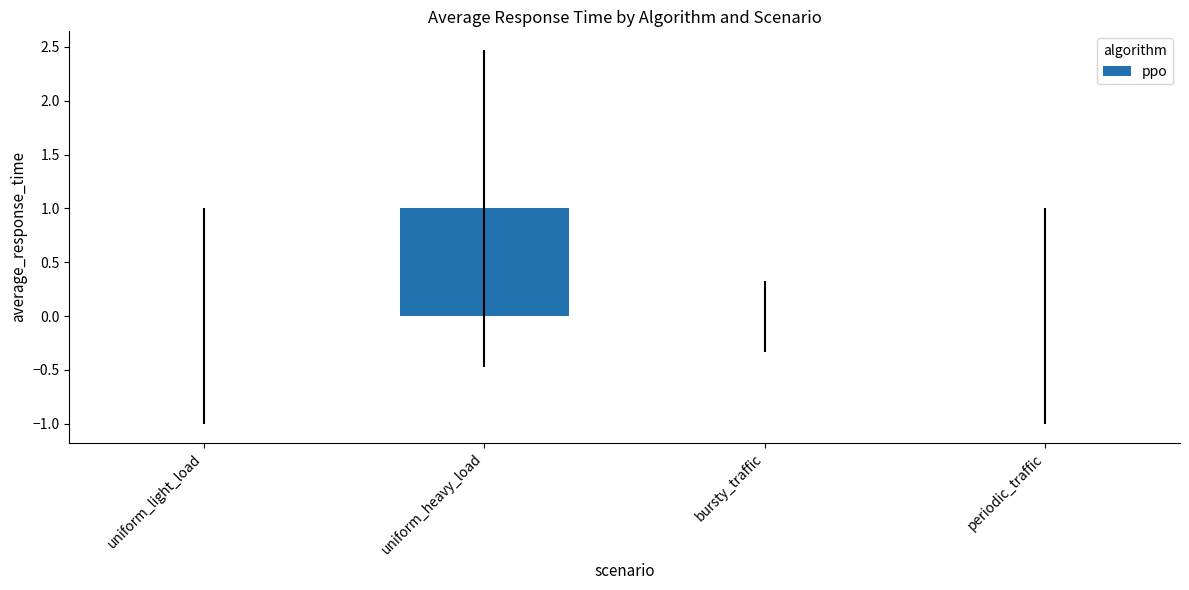

Which category has the highest value across all series?

uniform_heavy_load